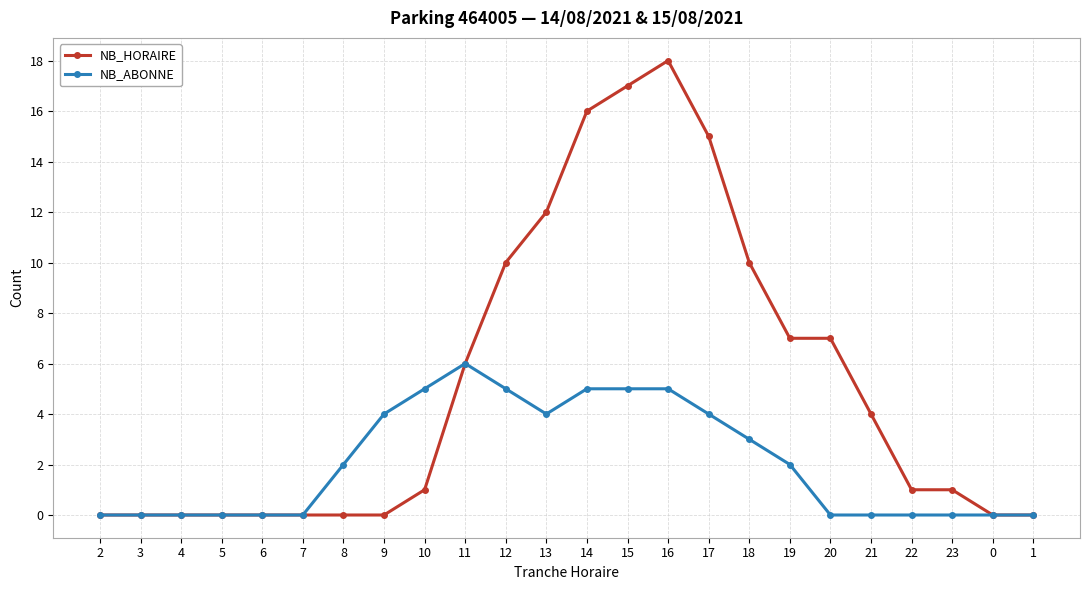

What is the difference between the maximum and minimum values in the NB_ABONNE series?

6